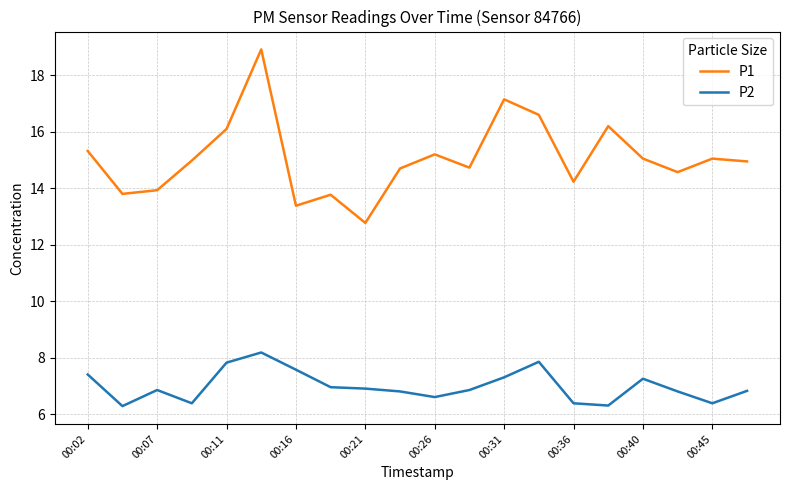

At how many categories does at least one series exceed 14?

15